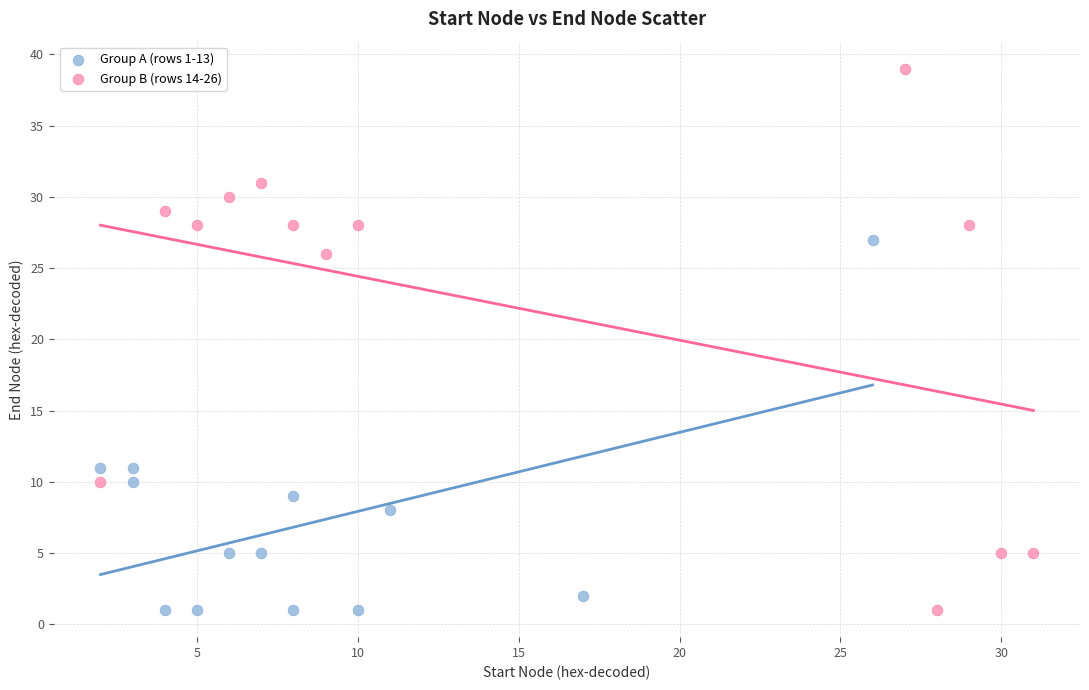

Which series contains the highest Y value?

Group B (rows 14-26)